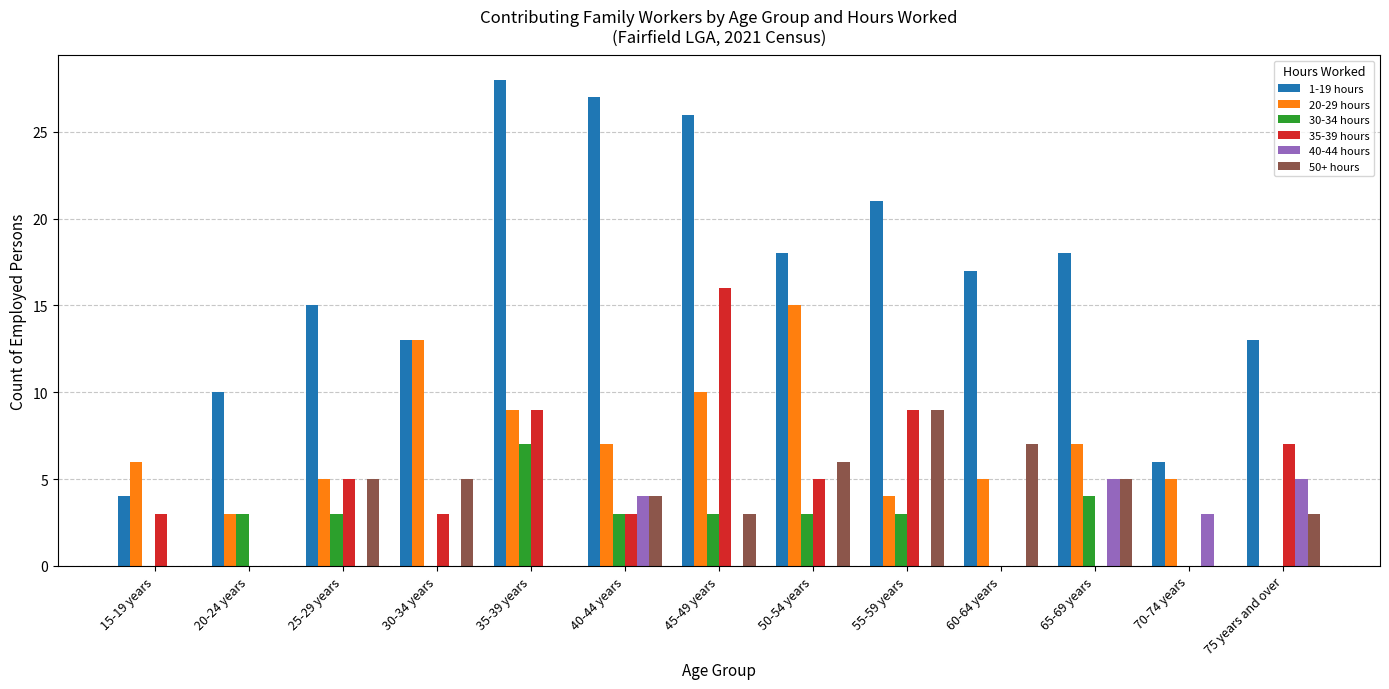

What is the sum of all 50+ hours values?

47